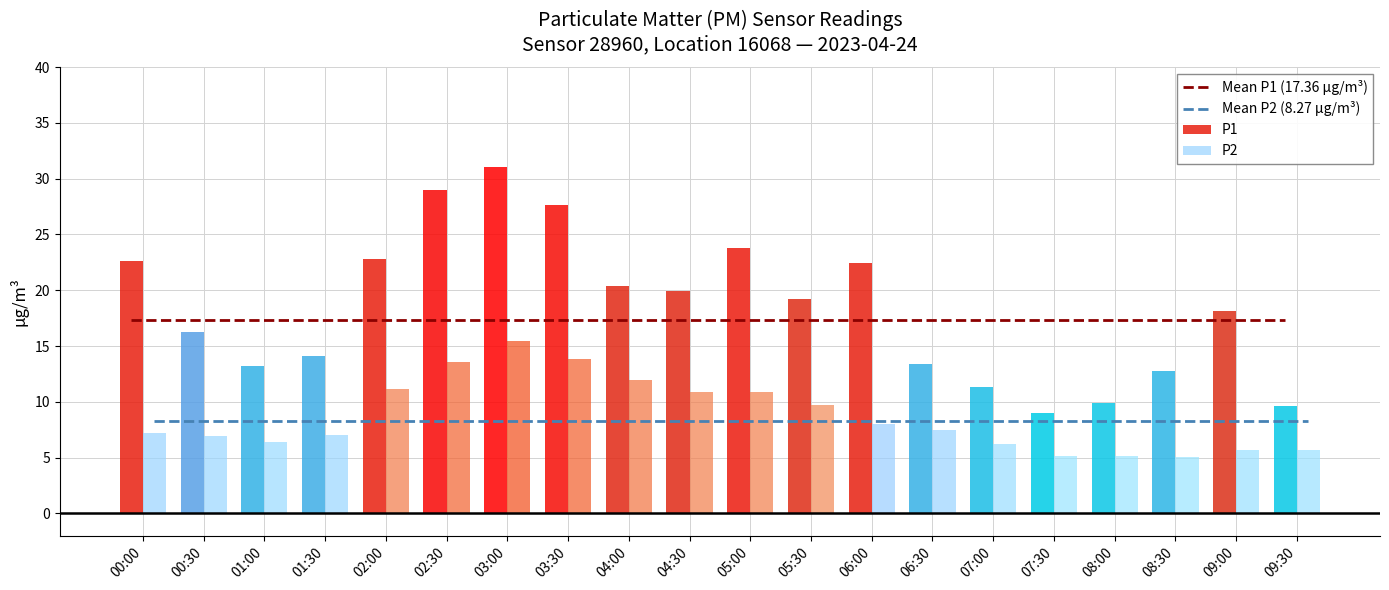

The P2 series shows 4.5 at 00:00. True or false?

False